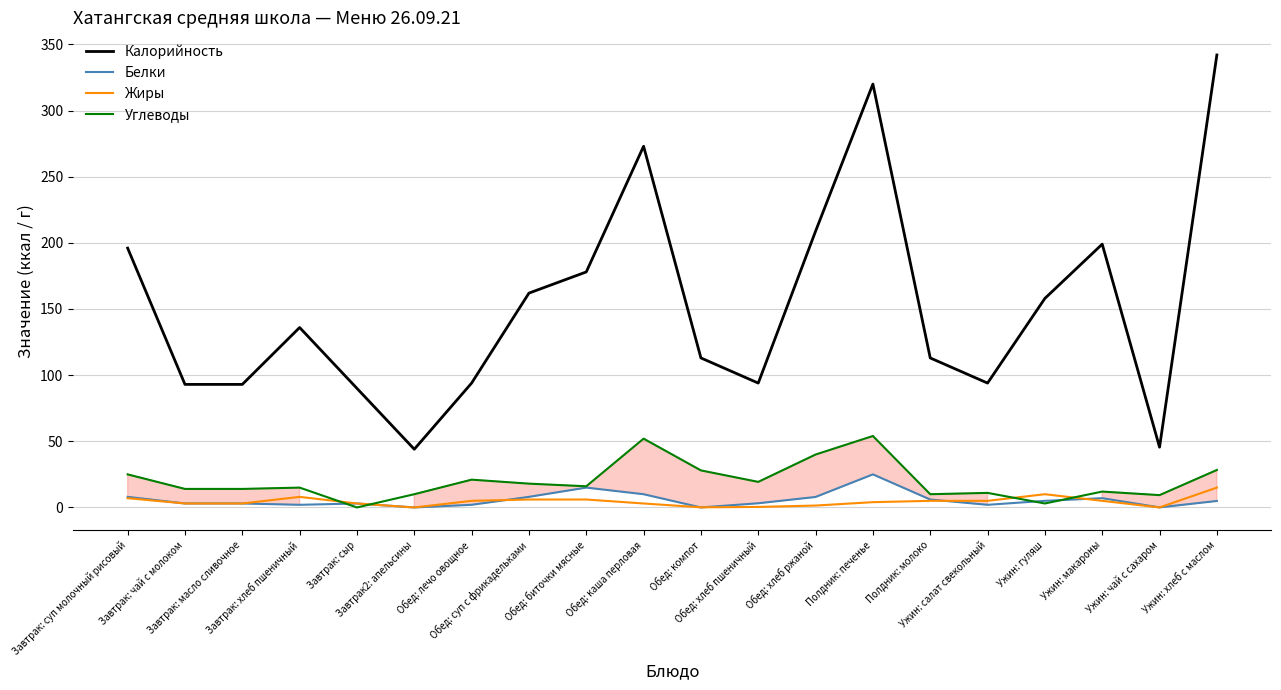

What is the maximum value shown in the chart?

342.0